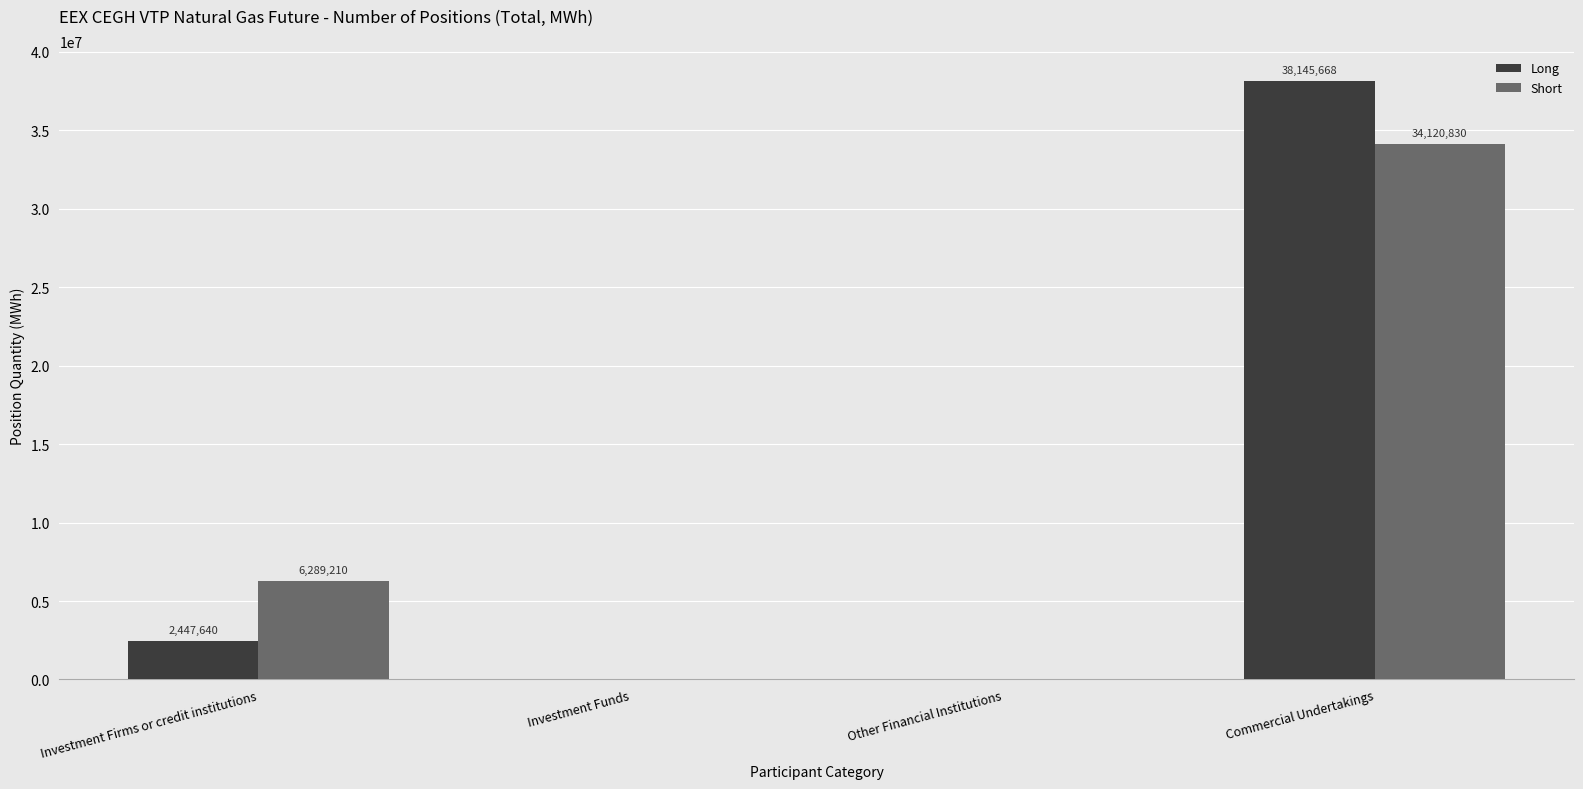

How many distinct data groups are displayed?

2